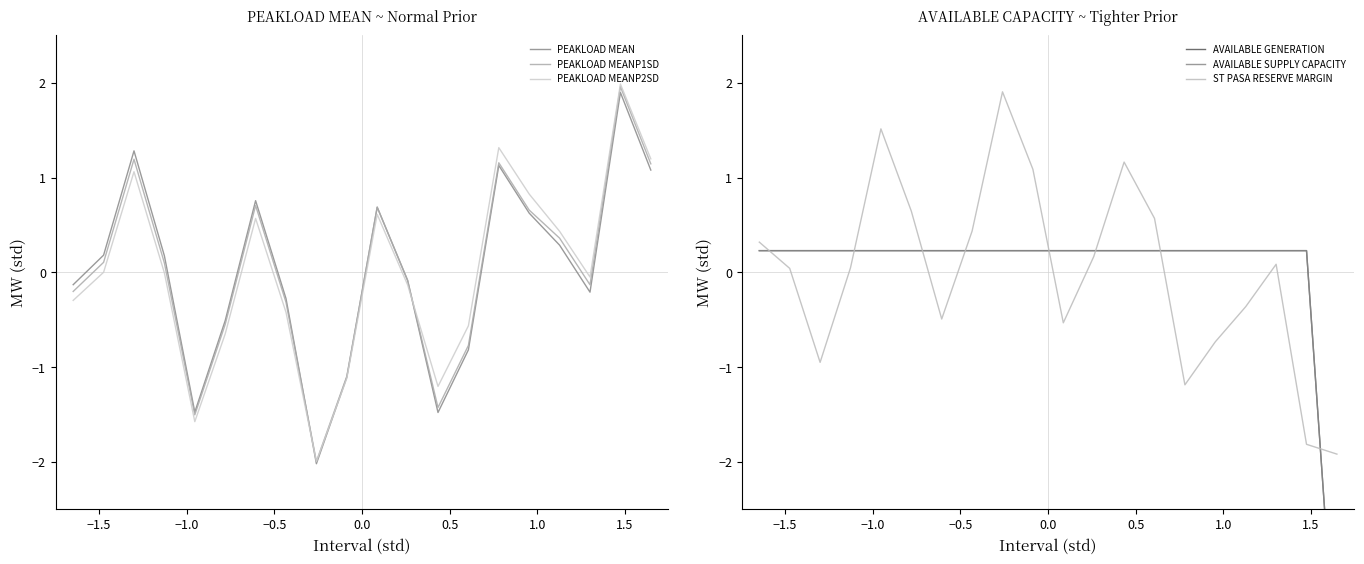

How many interior local valleys does the PEAKLOAD MEANP1SD series have?

4